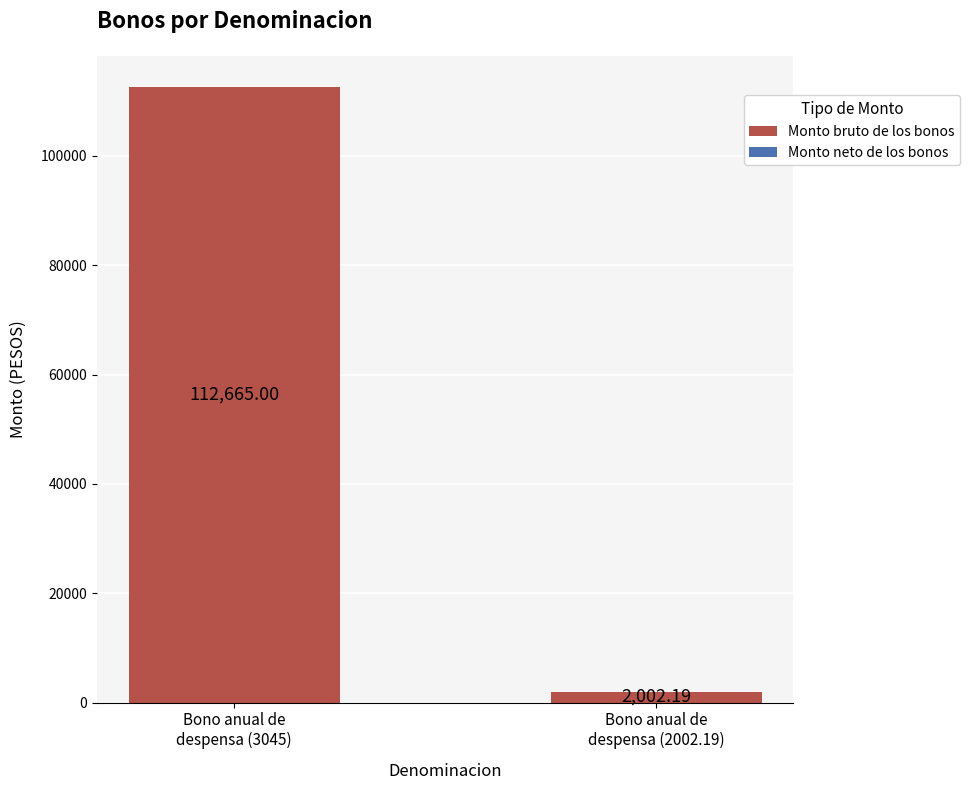

What is the average value?

57333.6